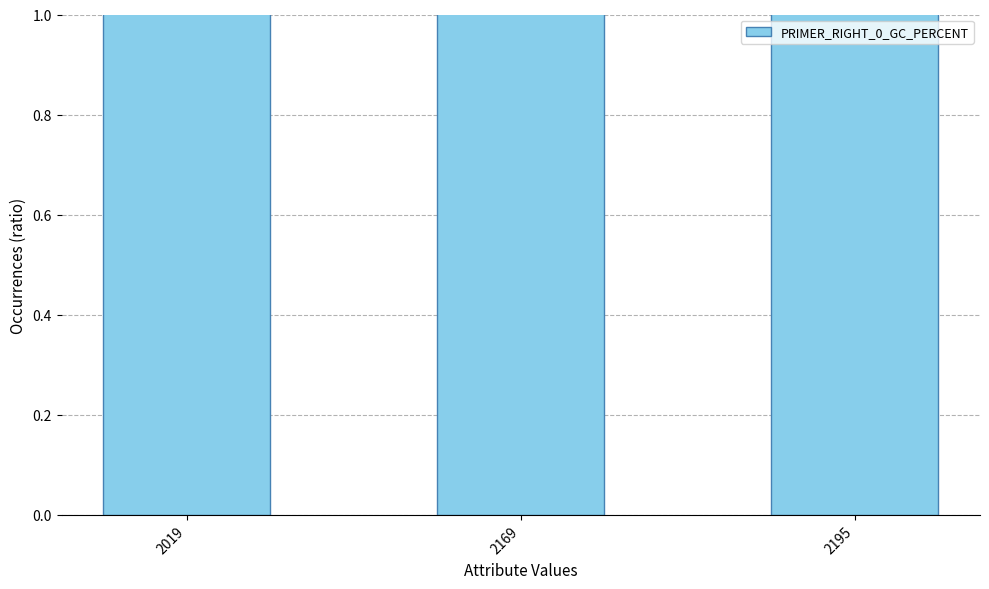

What is the sum of the values at 2195 and 2169?

90.5